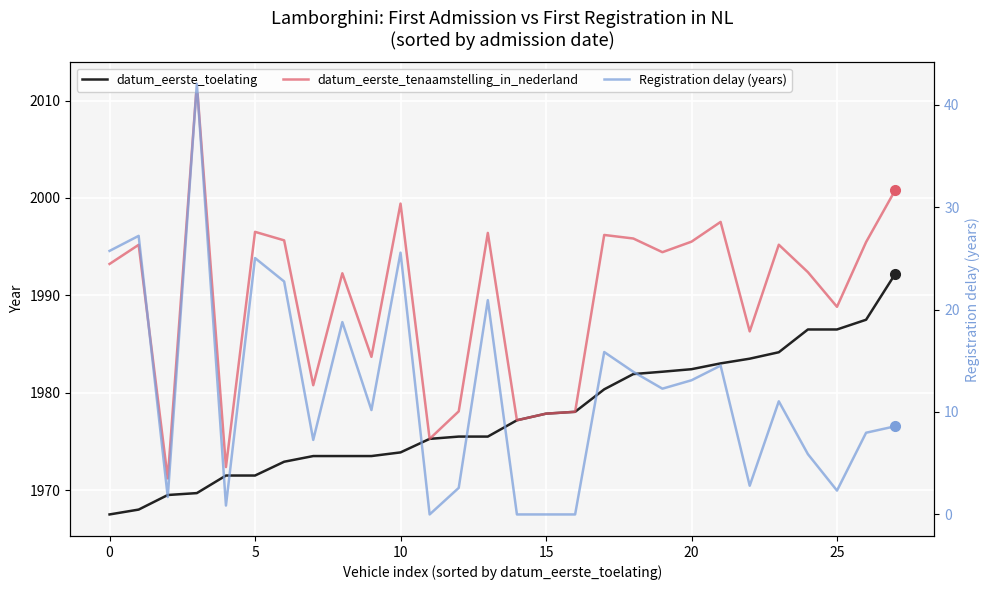

What is the value of the datum_eerste_tenaamstelling_in_nederland point at the 28th from the left?

2000.8